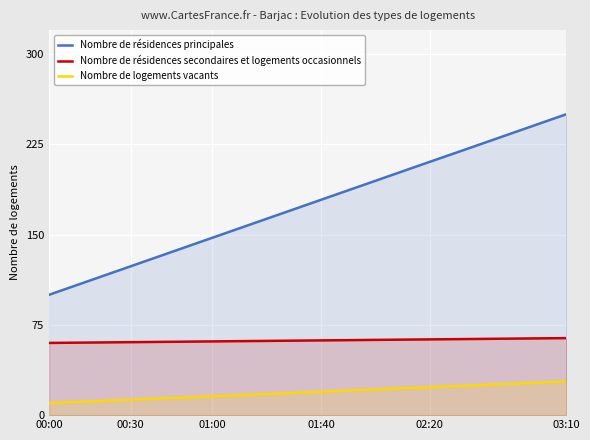

Which category has the highest value across all series?

03:10